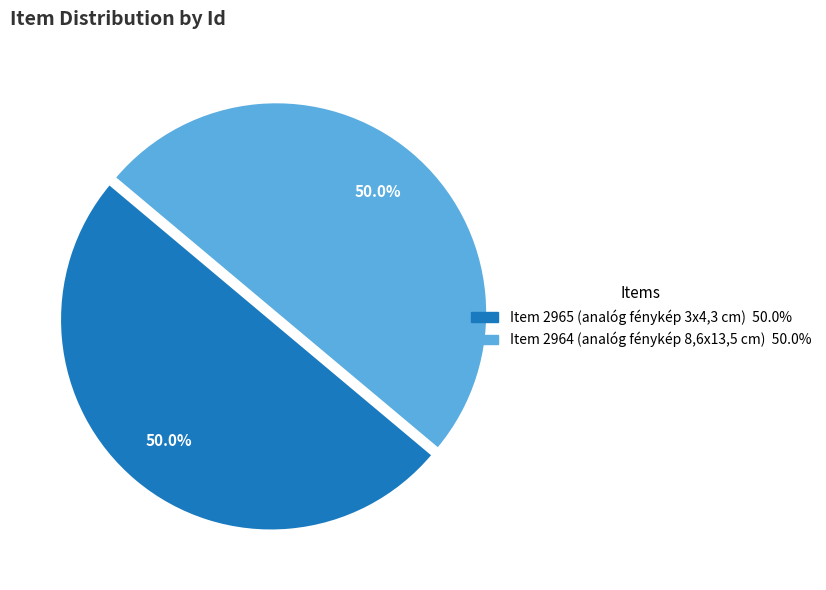

Combined, what portion of the pie is Item 2965 (analóg fénykép 3x4,3 cm) and Item 2964 (analóg fénykép 8,6x13,5 cm)?

100.0%